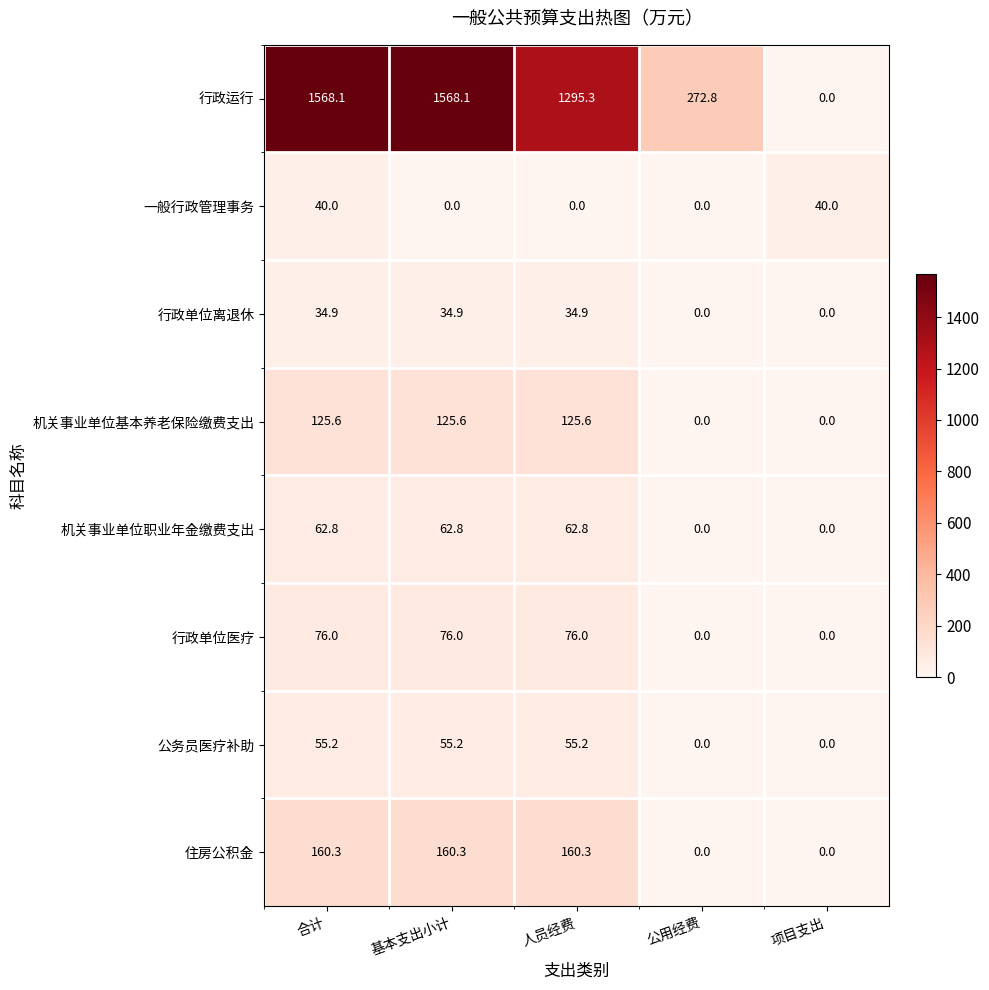

Between 基本支出小计 and 公用经费, which series saw the biggest shift?

行政运行